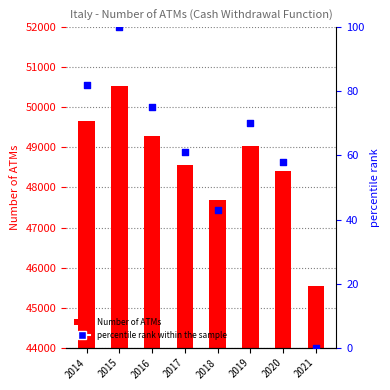

What is the total value across all series at 2014?

49733